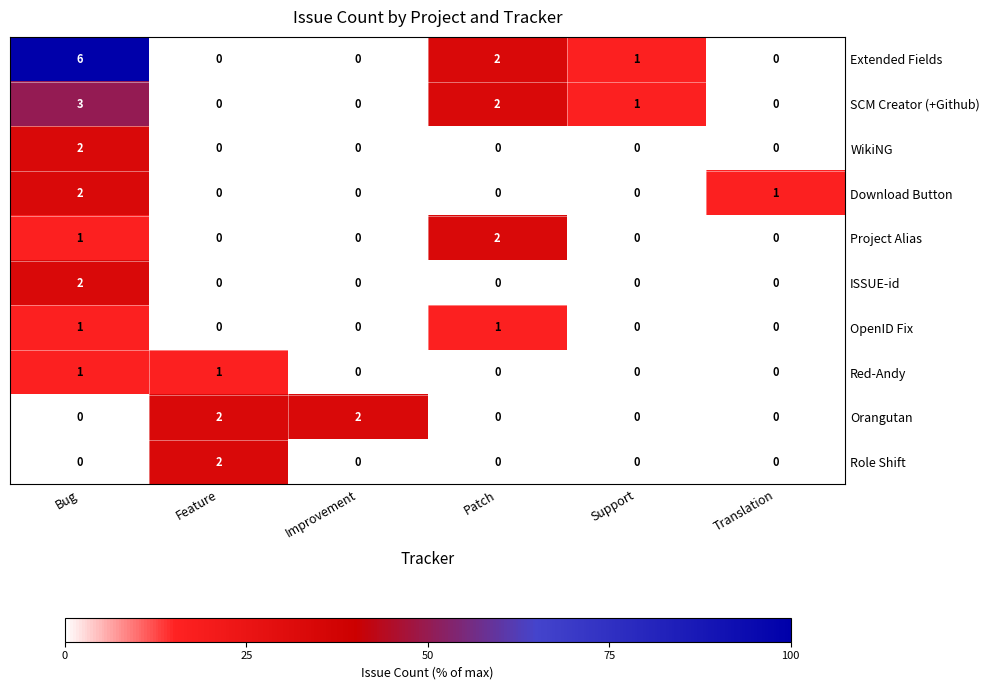

How many data points does each series have?

6